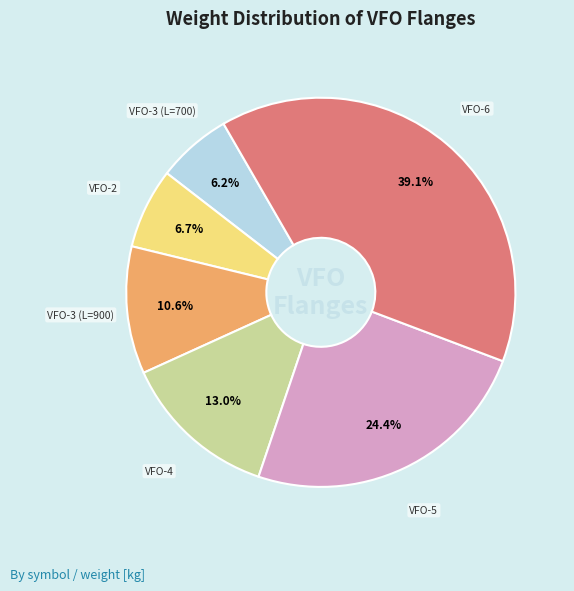

How many slices are in this pie chart?

6